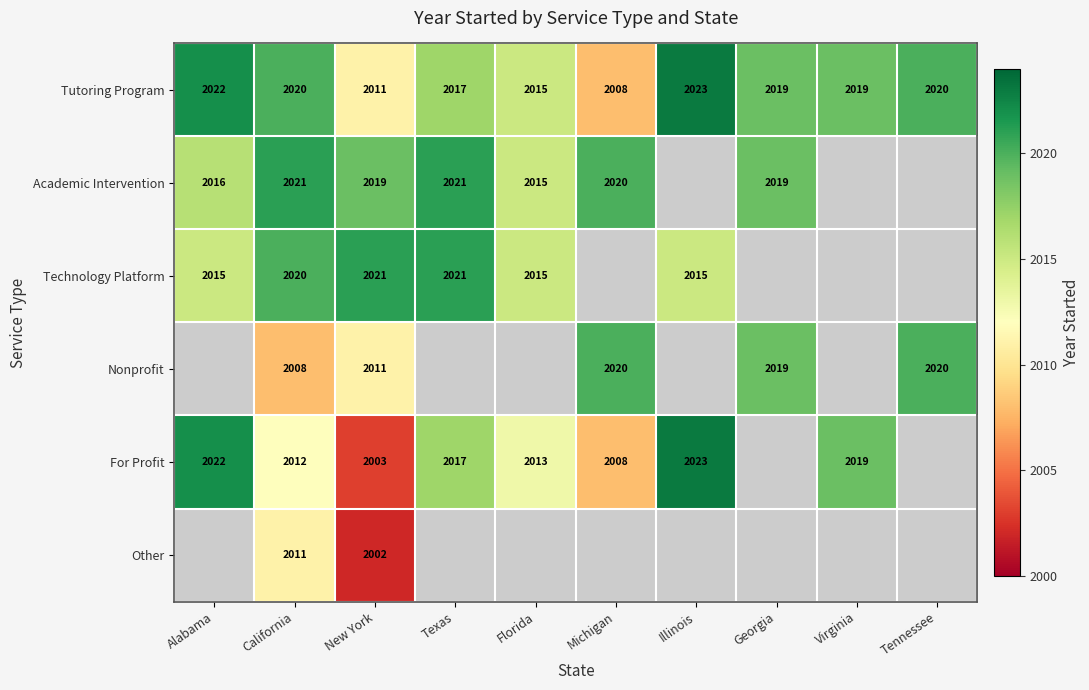

True or false: Technology Platform has a value of 852 at California.

False